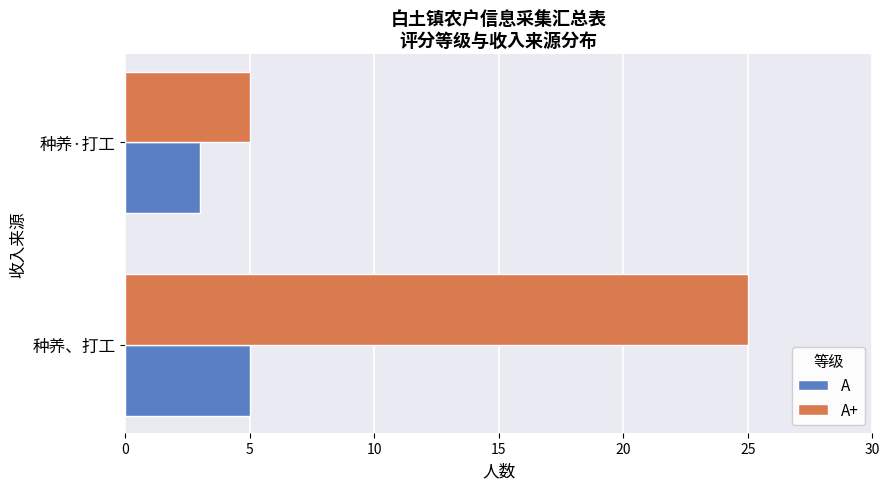

Which series has the largest total across all categories?

A+